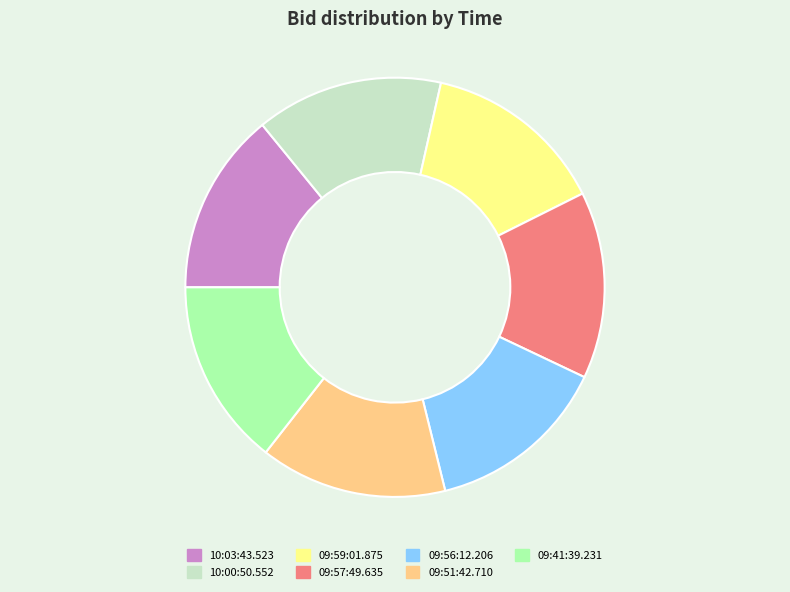

True or false: 09:56:12.206 accounts for 14% of the total.

True